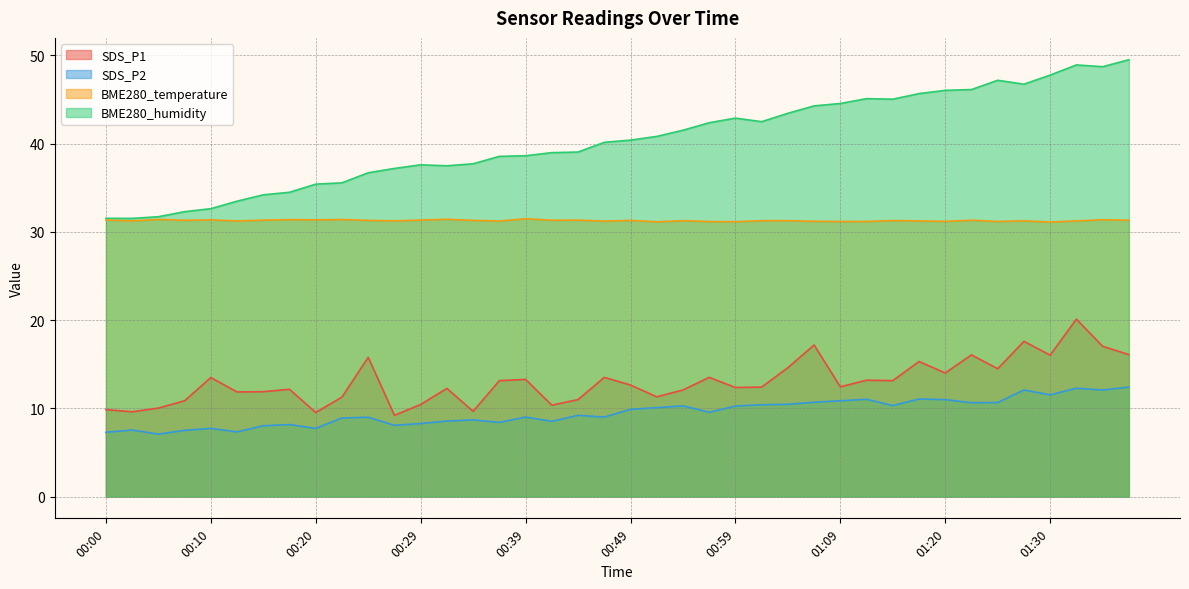

Which label corresponds to the smallest value in the chart?

00:05